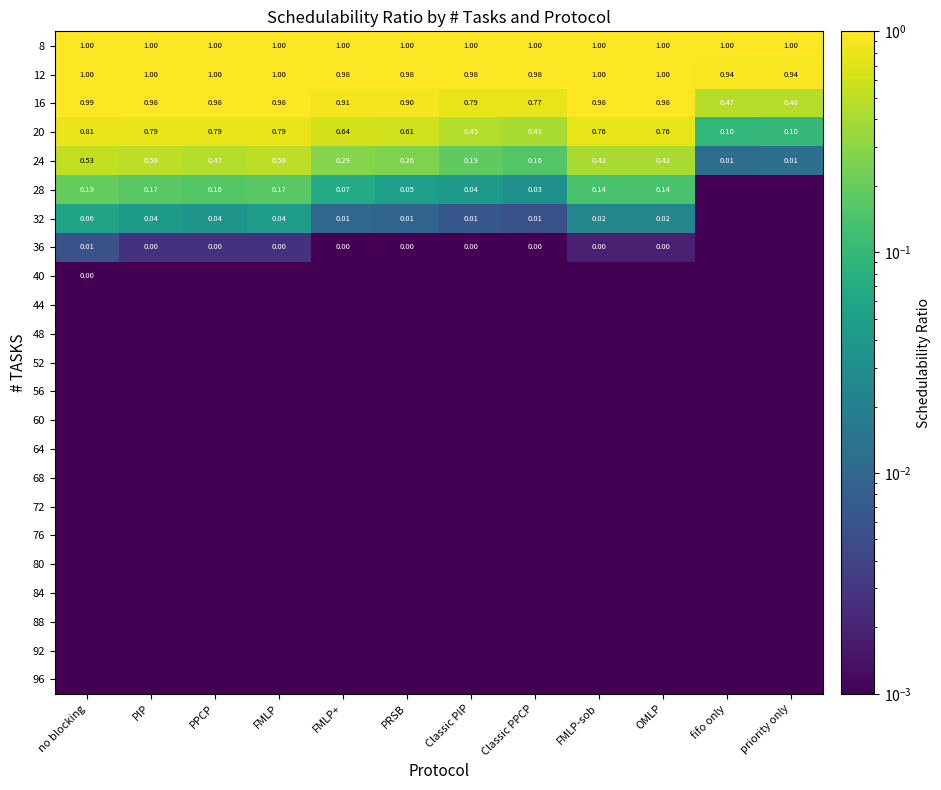

The value of 12 at PPCP is 1.5. True or false?

False